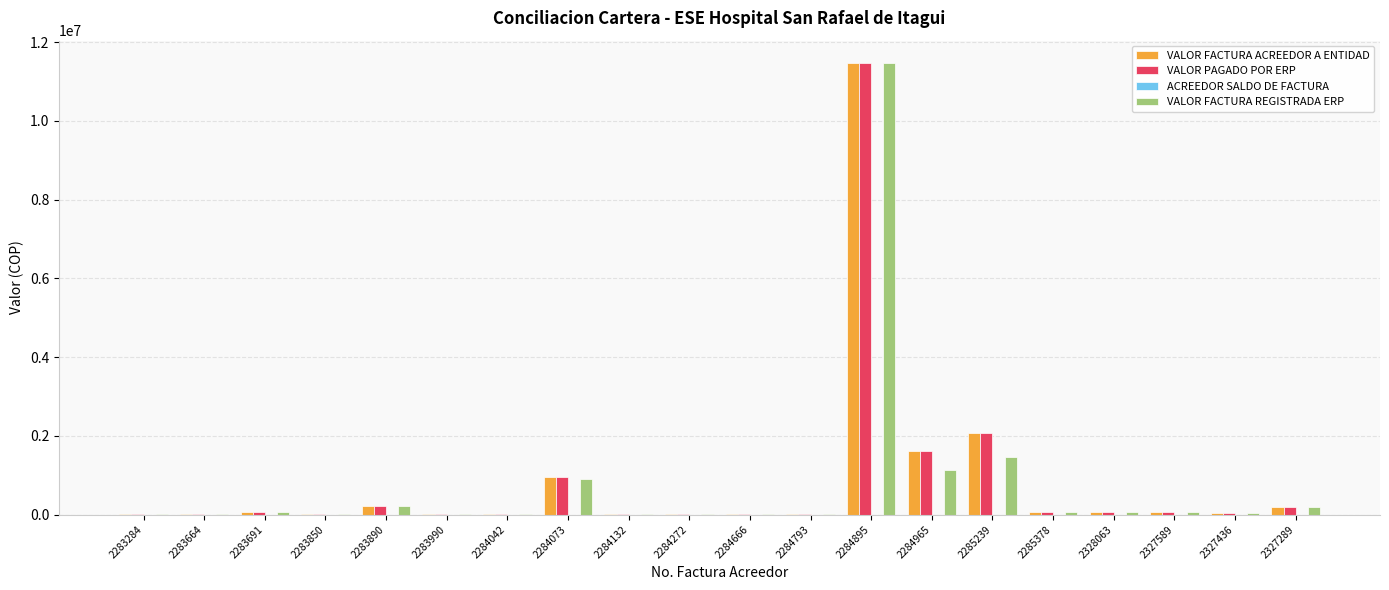

What is the sum of all VALOR FACTURA REGISTRADA ERP values?

15931157